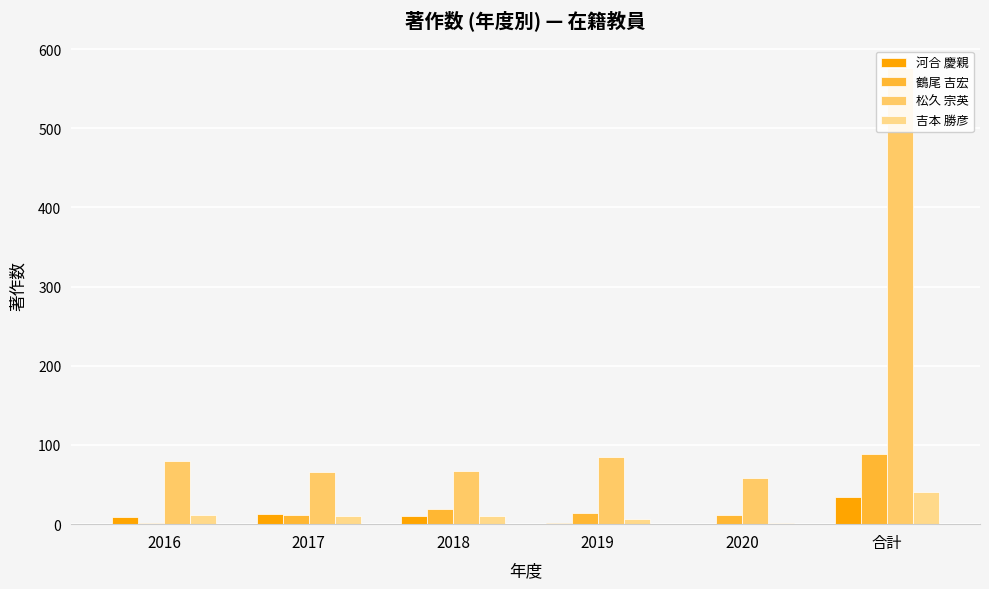

Rank the series at 2019 from highest to lowest value.

松久 宗英, 鶴尾 吉宏, 吉本 勝彦, 河合 慶親